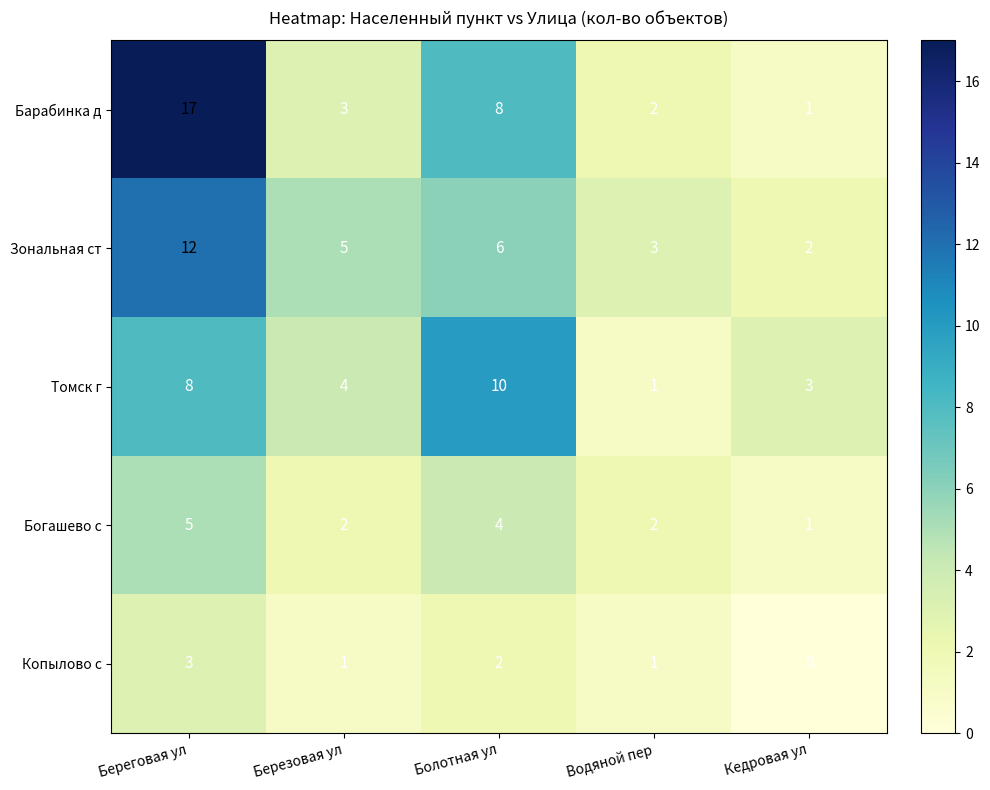

How many categories are shown in the chart?

5